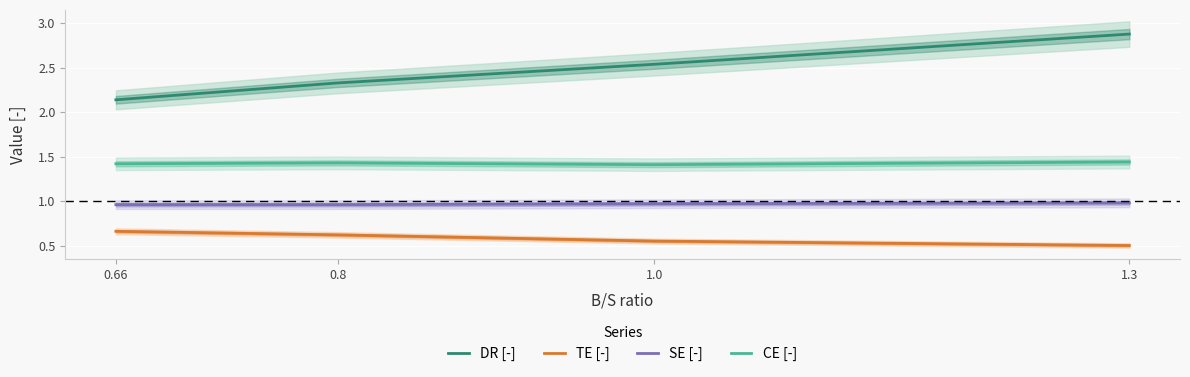

Reading right to left, list all the values displayed in this chart.

DR [-]: 2.9	2.5	2.3	2.1
TE [-]: 0.5	0.6	0.6	0.7
SE [-]: 1.0	1.0	1.0	1.0
CE [-]: 1.4	1.4	1.4	1.4